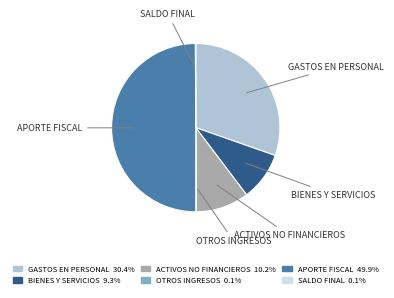

Is there any slice that represents more than half of the pie?

No